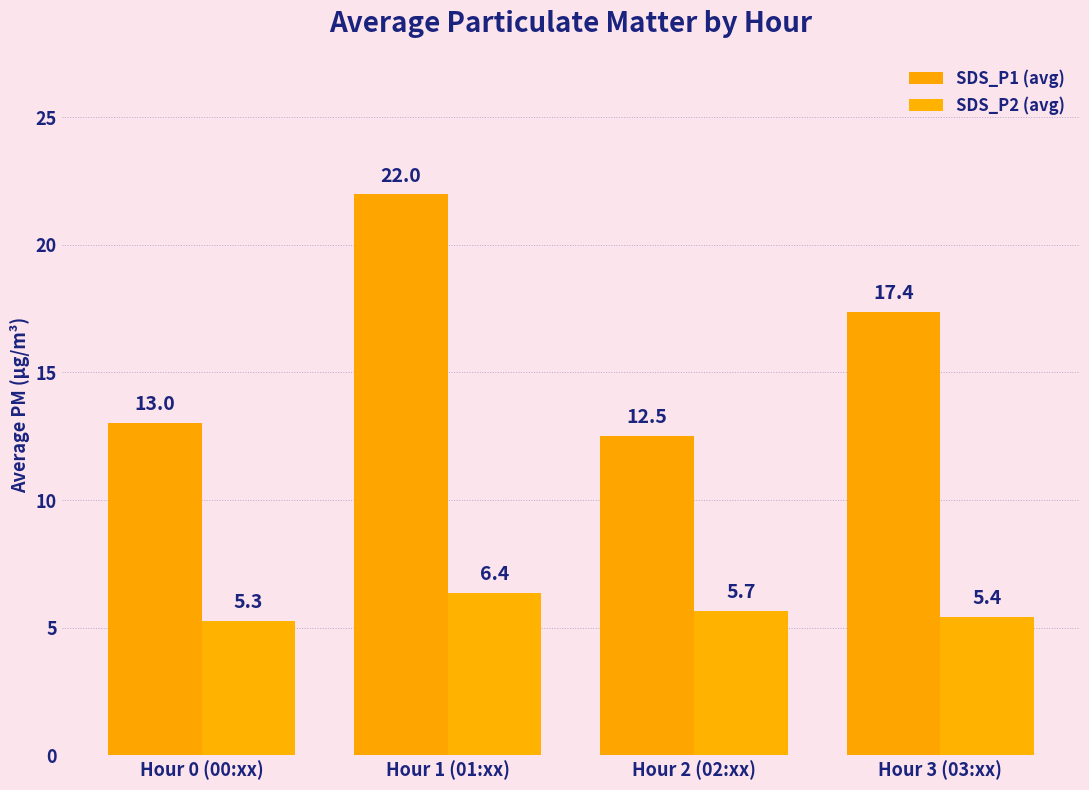

Read the SDS_P2 (avg) value at Hour 2 (02:xx).

5.7